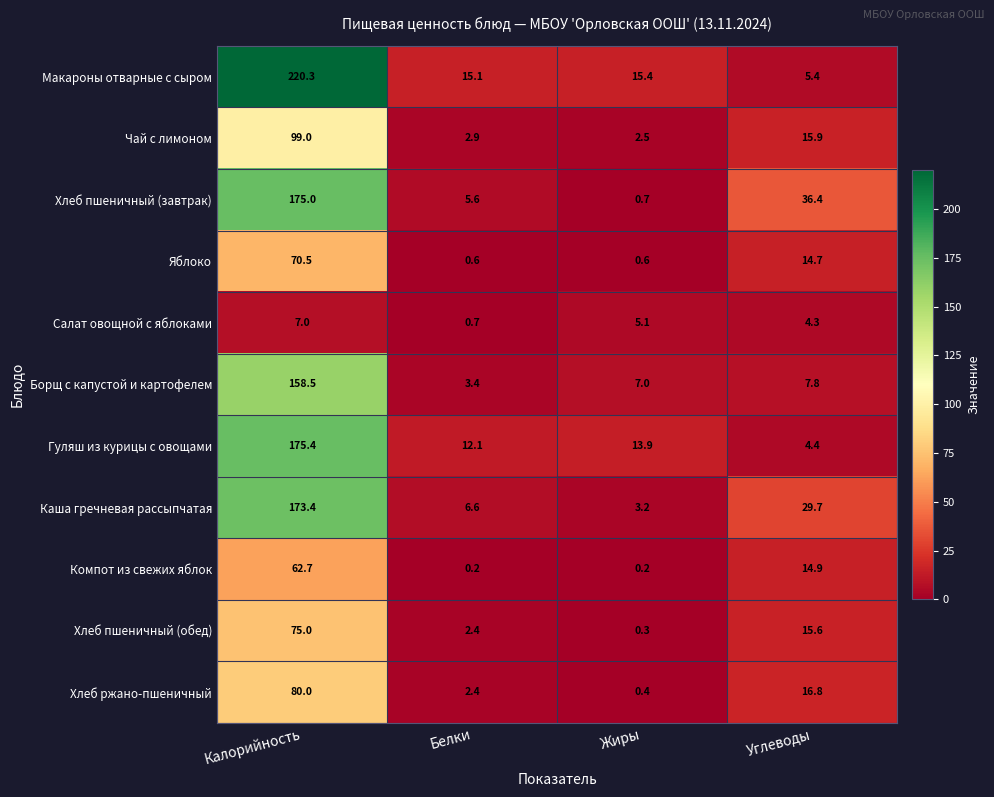

What is the difference between the second highest and minimum values in the Гуляш из курицы с овощами series?

9.5